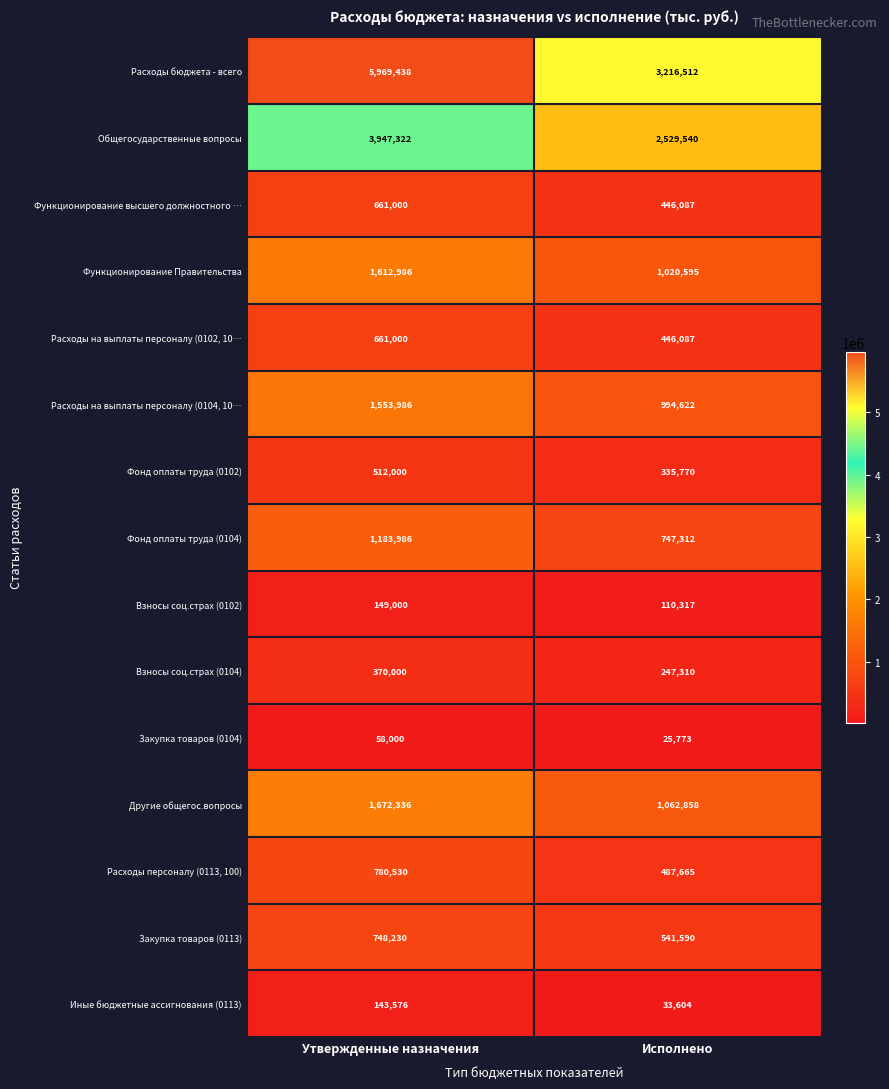

At which category is the sum across all series the highest?

Утвержденные назначения